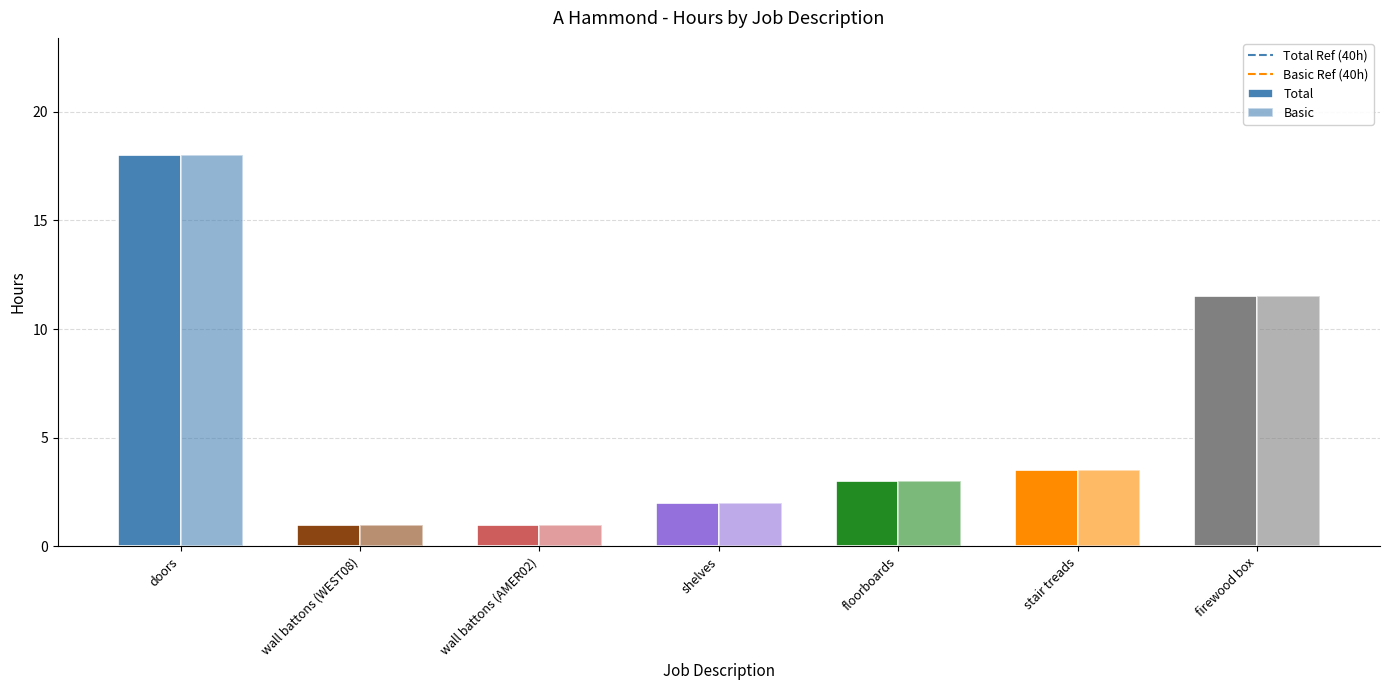

Reading left to right, transcribe all the data shown in this chart.

Total: 18.0	1.0	1.0	2.0	3.0	3.5	11.5
Basic: 18.0	1.0	1.0	2.0	3.0	3.5	11.5